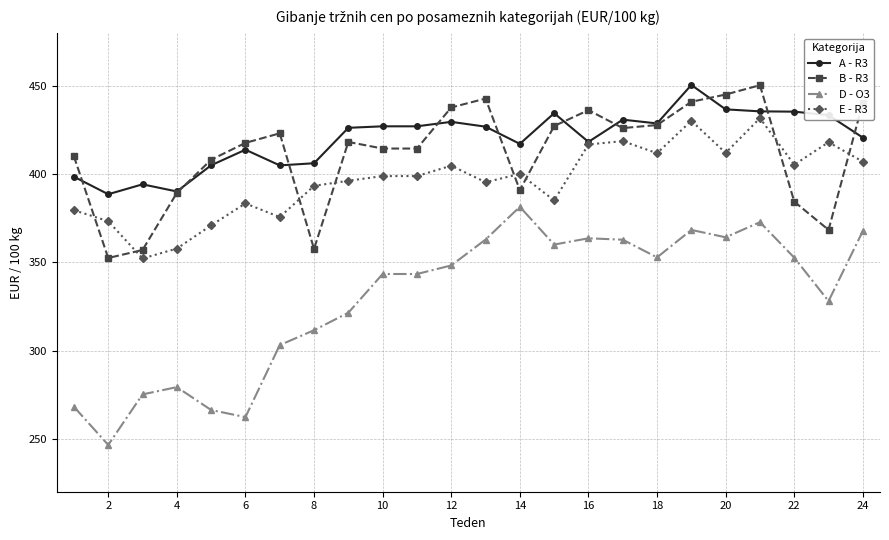

After their last crossing, which series has the higher values: E - R3 or B - R3?

B - R3